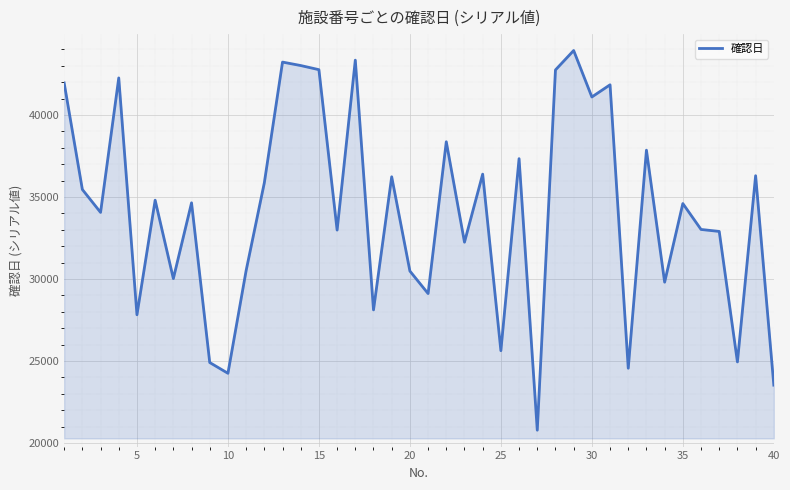

What is the smallest value displayed?

20785